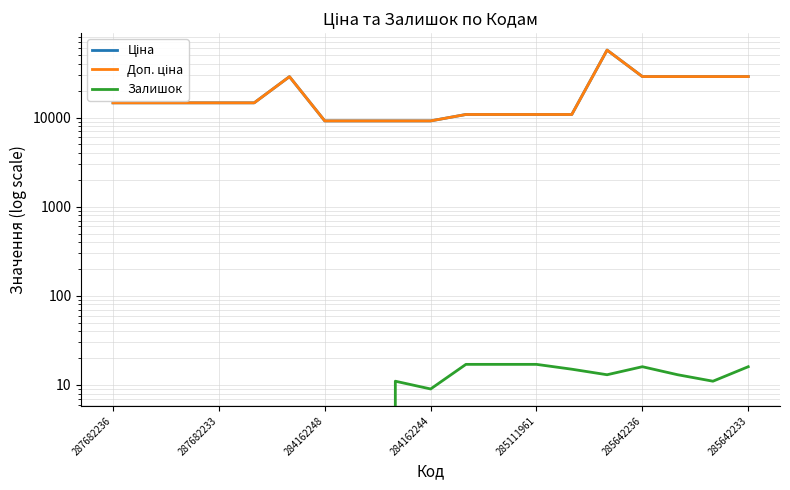

Count the number of categories in the chart.

19